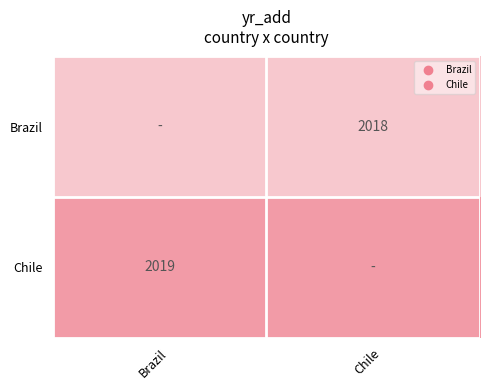

What is the total value across all series at Brazil?

4037